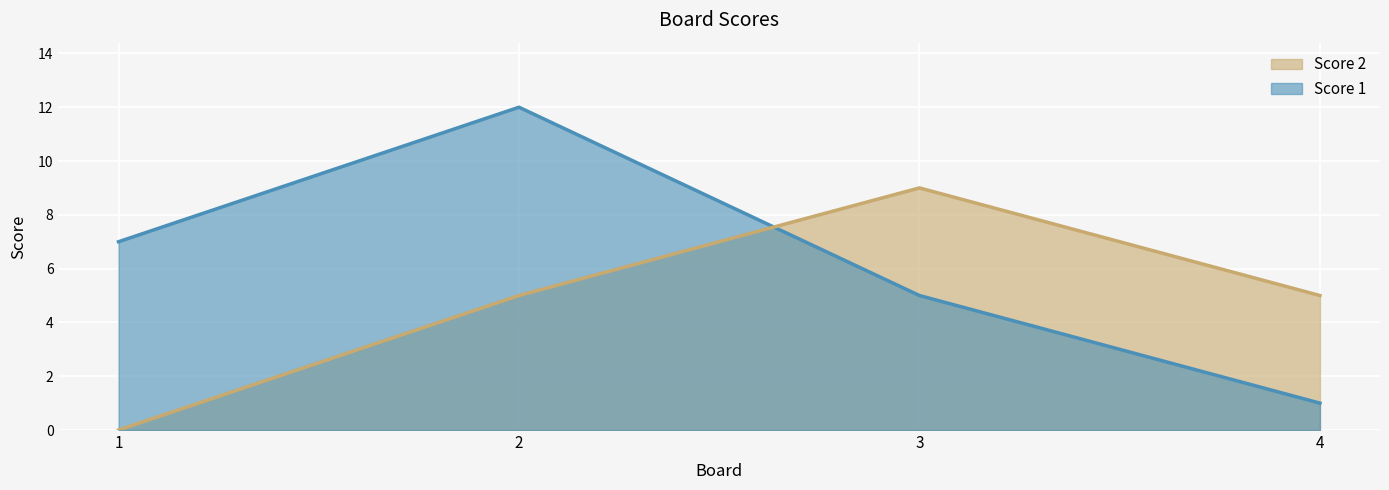

How many positive values does the Score 2 series have?

3